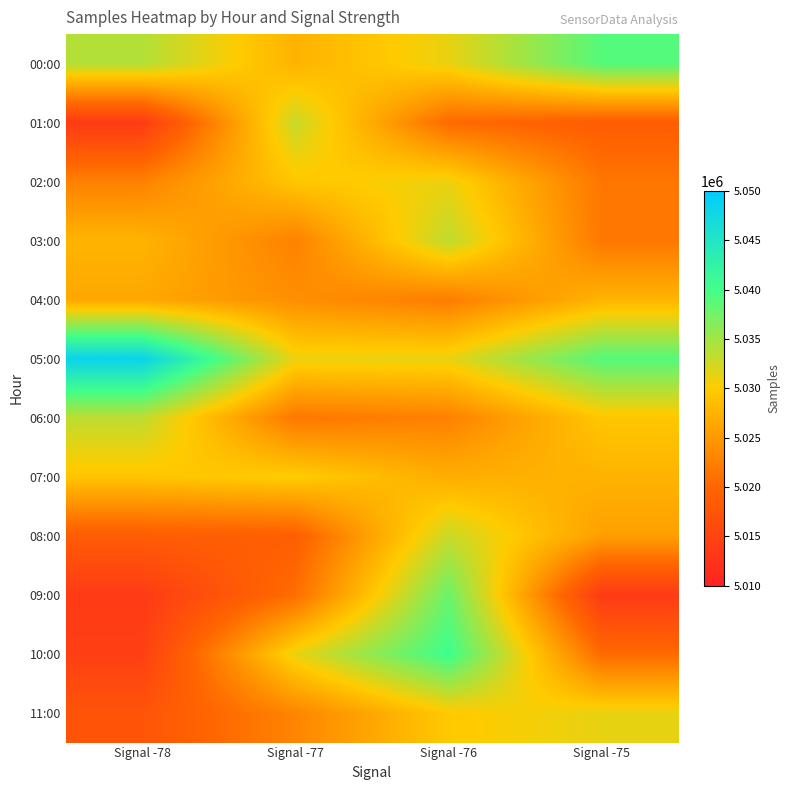

Reading left to right, transcribe all the data shown in this chart.

00:00: Signal -78=5034074	Signal -77=5027563	Signal -76=5031197	Signal -75=5039082
01:00: Signal -78=5013683	Signal -77=5032968	Signal -76=5020465	Signal -75=5018673
02:00: Signal -78=5022748	Signal -77=5029500	Signal -76=5031002	Signal -75=5021669
03:00: Signal -78=5027674	Signal -77=5022739	Signal -76=5033455	Signal -75=5021785
04:00: Signal -78=5026473	Signal -77=5024055	Signal -76=5022324	Signal -75=5027674
05:00: Signal -78=5048418	Signal -77=5031002	Signal -76=5031197	Signal -75=5039082
06:00: Signal -78=5033455	Signal -77=5021785	Signal -76=5022748	Signal -75=5029500
07:00: Signal -78=5029310	Signal -77=5030116	Signal -76=5027071	Signal -75=5027563
08:00: Signal -78=5018663	Signal -77=5018969	Signal -76=5032968	Signal -75=5025634
09:00: Signal -78=5013713	Signal -77=5020846	Signal -76=5037915	Signal -75=5013683
10:00: Signal -78=5014337	Signal -77=5031166	Signal -76=5040534	Signal -75=5020465
11:00: Signal -78=5017496	Signal -77=5023113	Signal -76=5029736	Signal -75=5031257